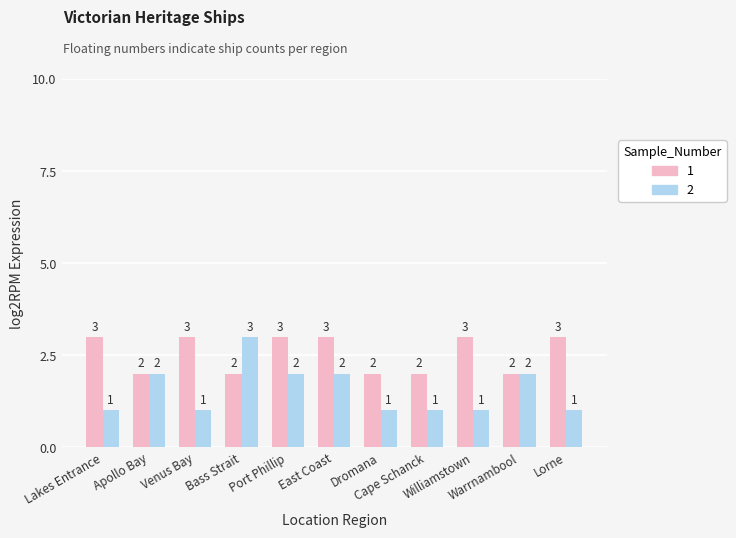

What is the smallest value displayed?

1